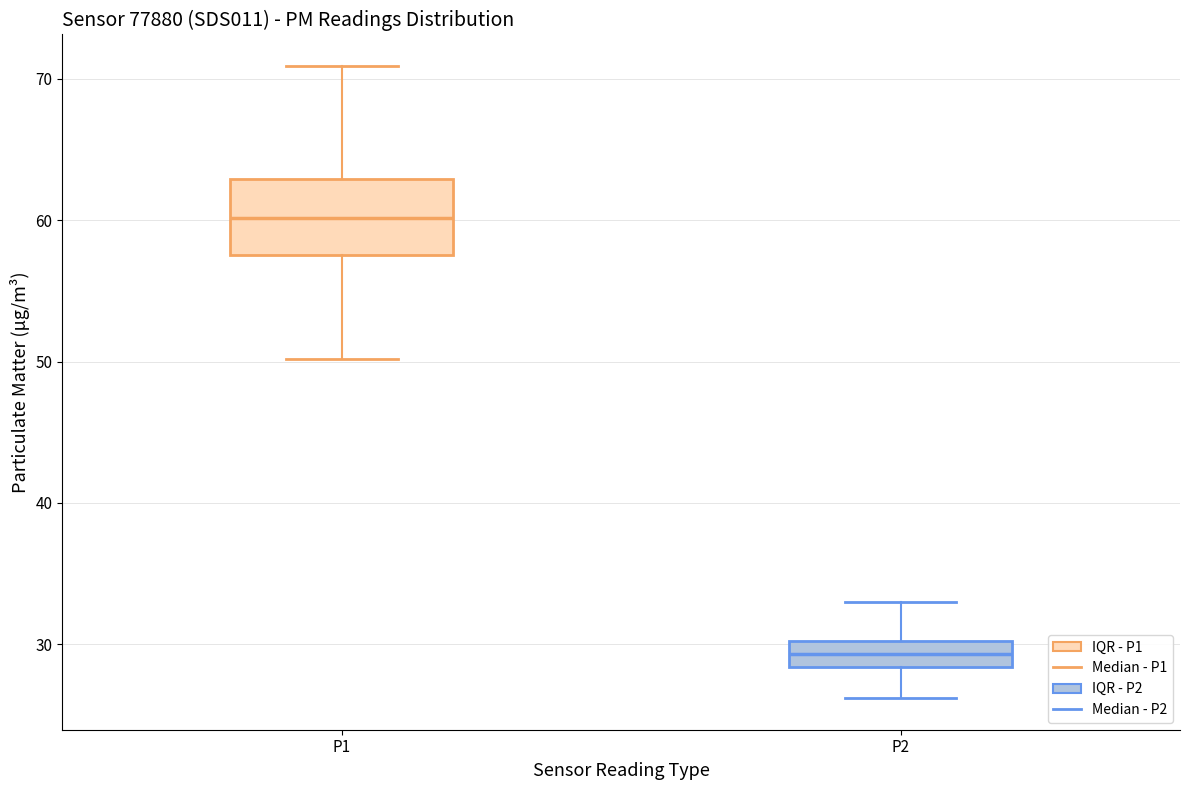

Where does the lower whisker of the box for P2 end on the y-axis? The values are not printed on the chart, so give them approximately, as read against the axis.

26